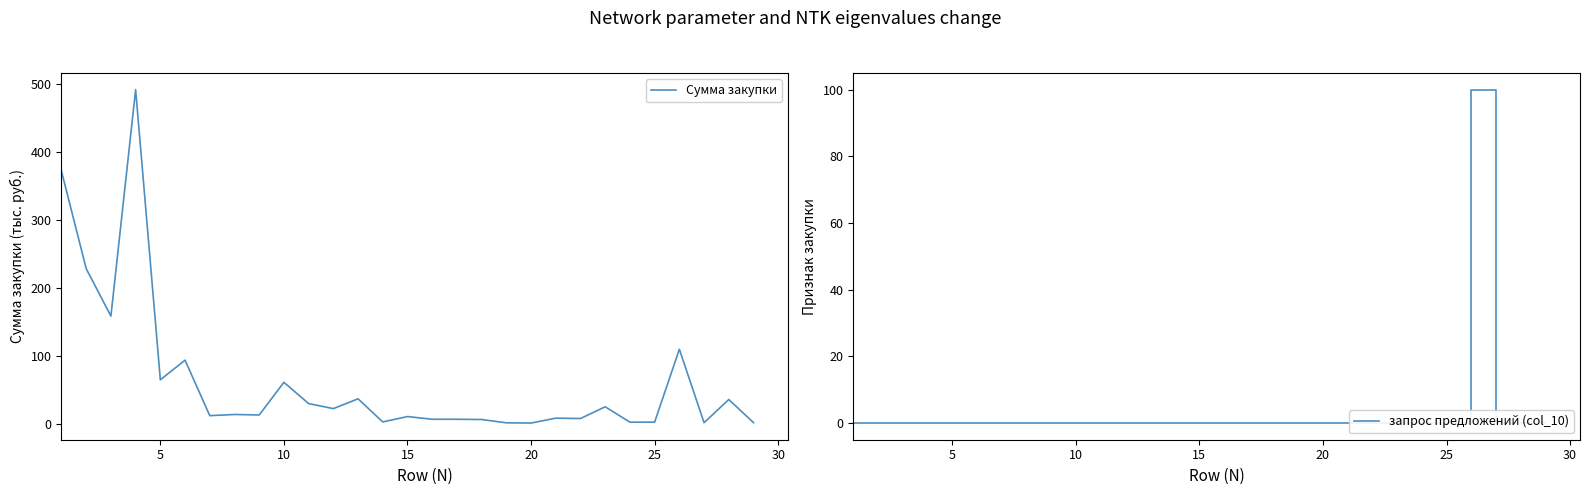

How many values in the Сумма закупки series exceed 13?

15